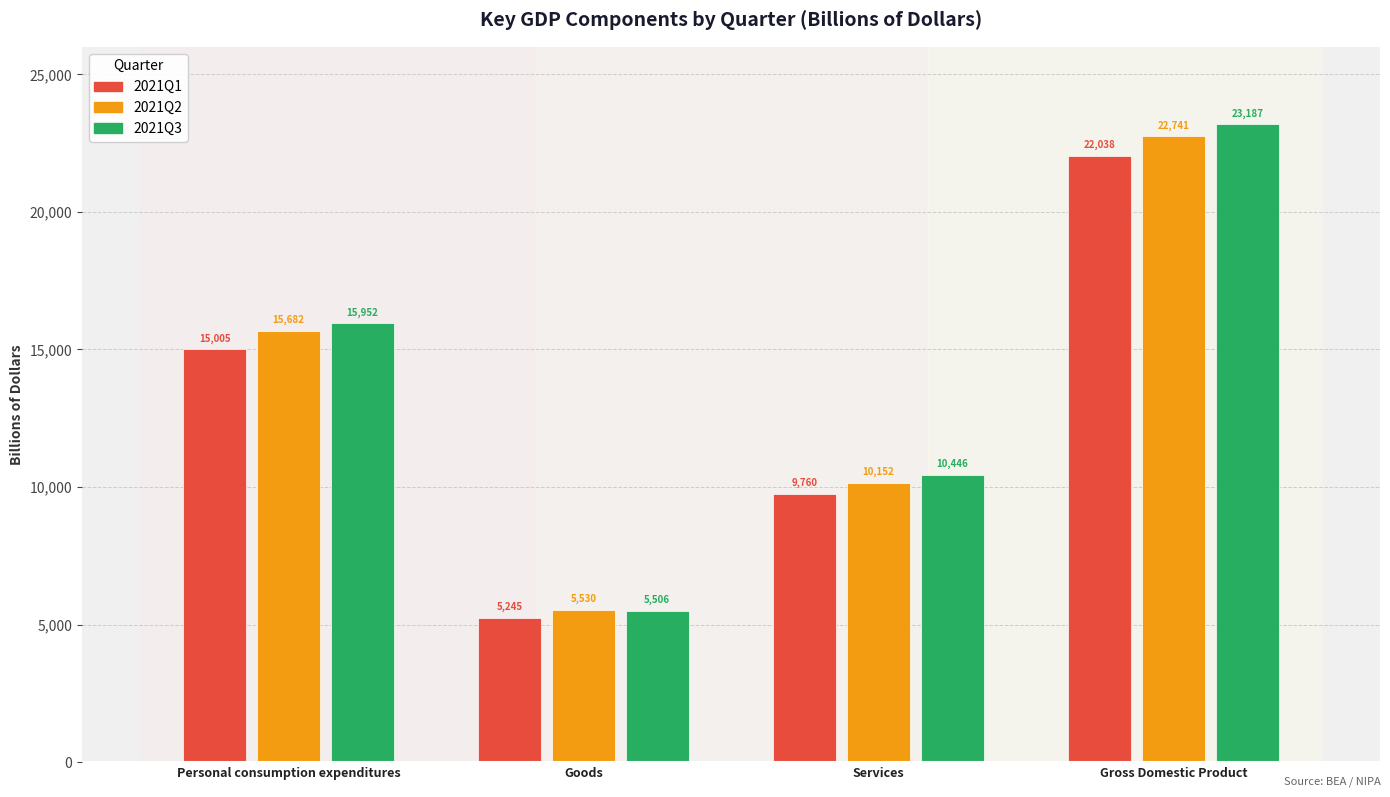

What is the maximum value for 2021Q3?

23187.0